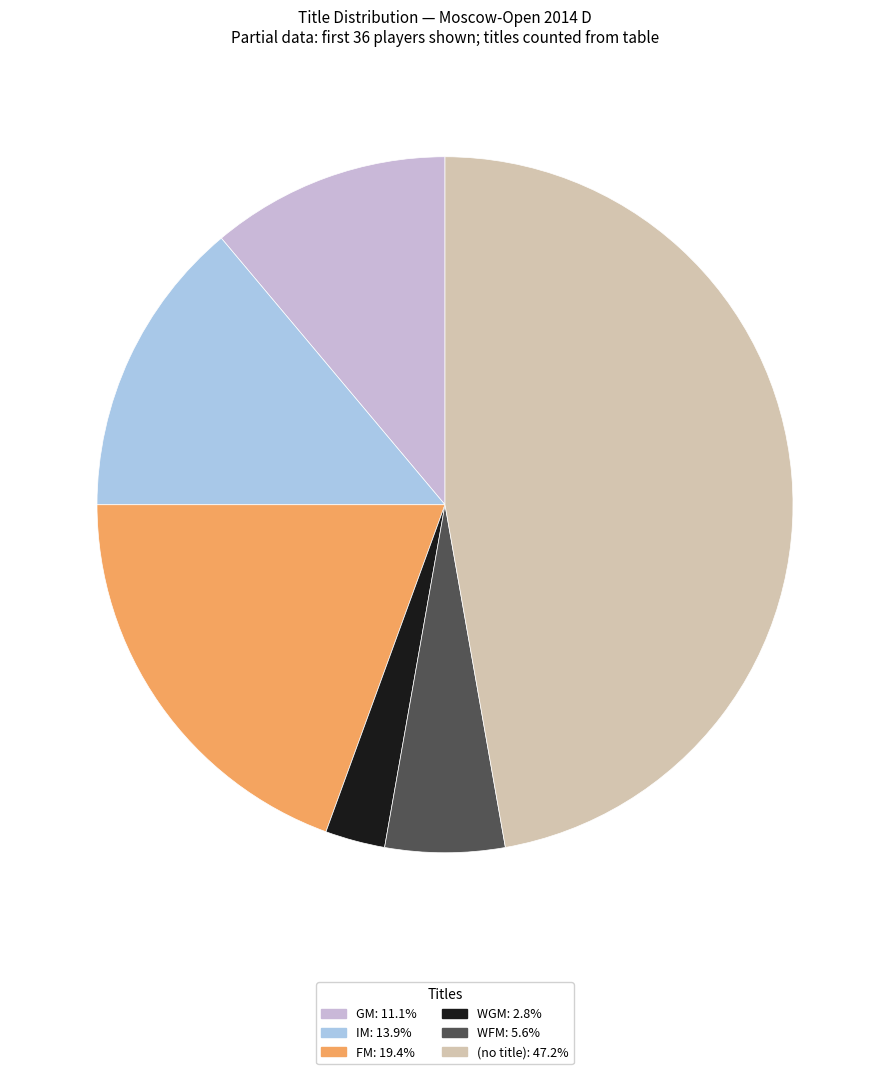

Is there a majority slice in this chart?

No